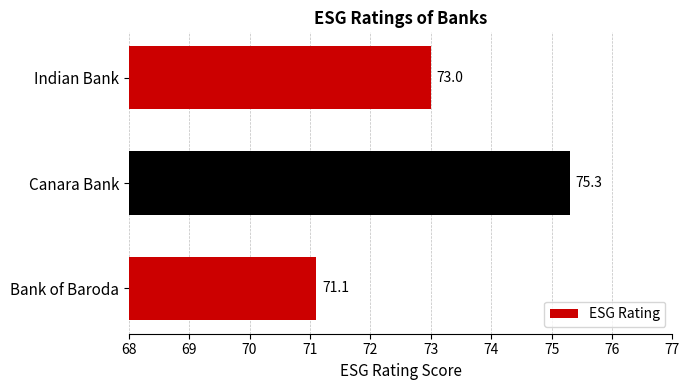

What is the sum of all values?

219.4